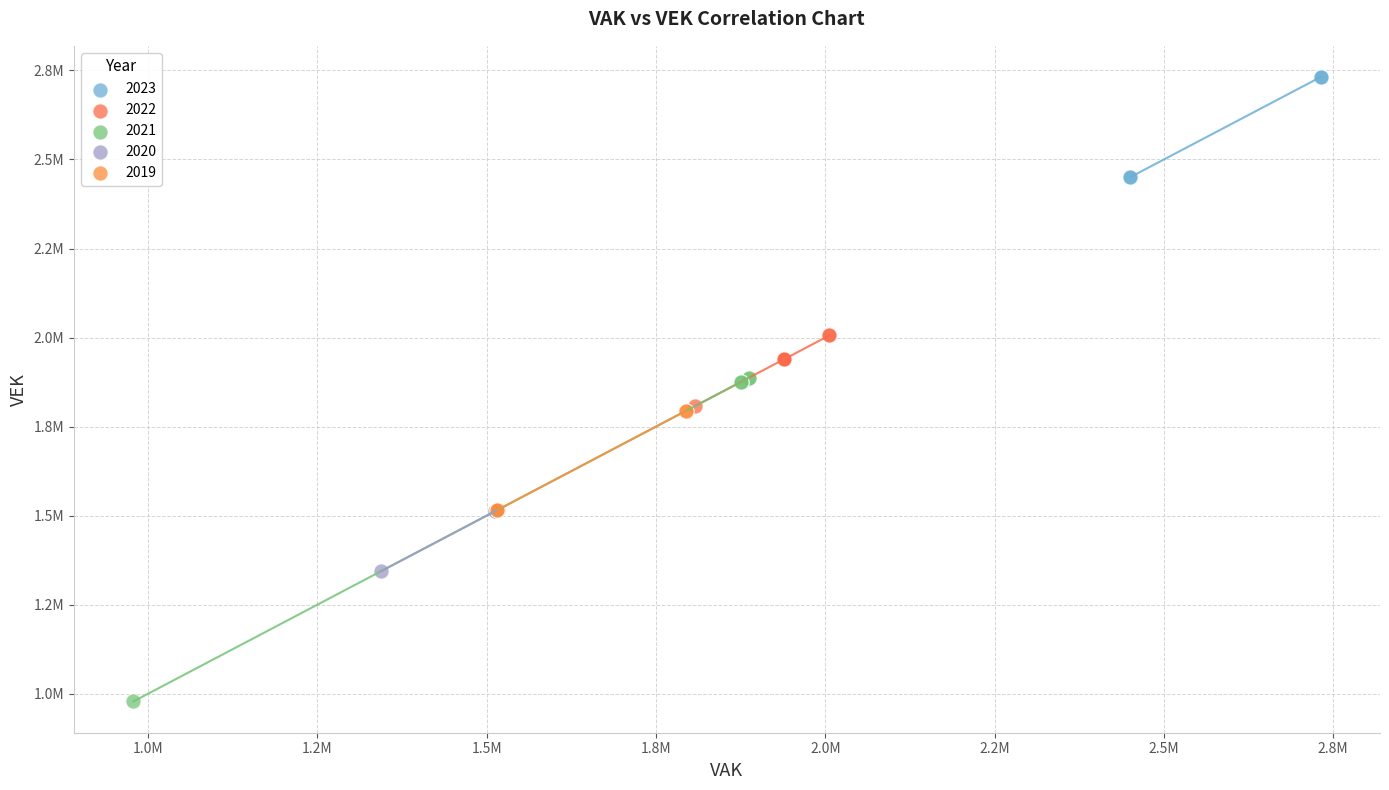

What are all the series names shown in the legend?

2023, 2022, 2021, 2020, 2019